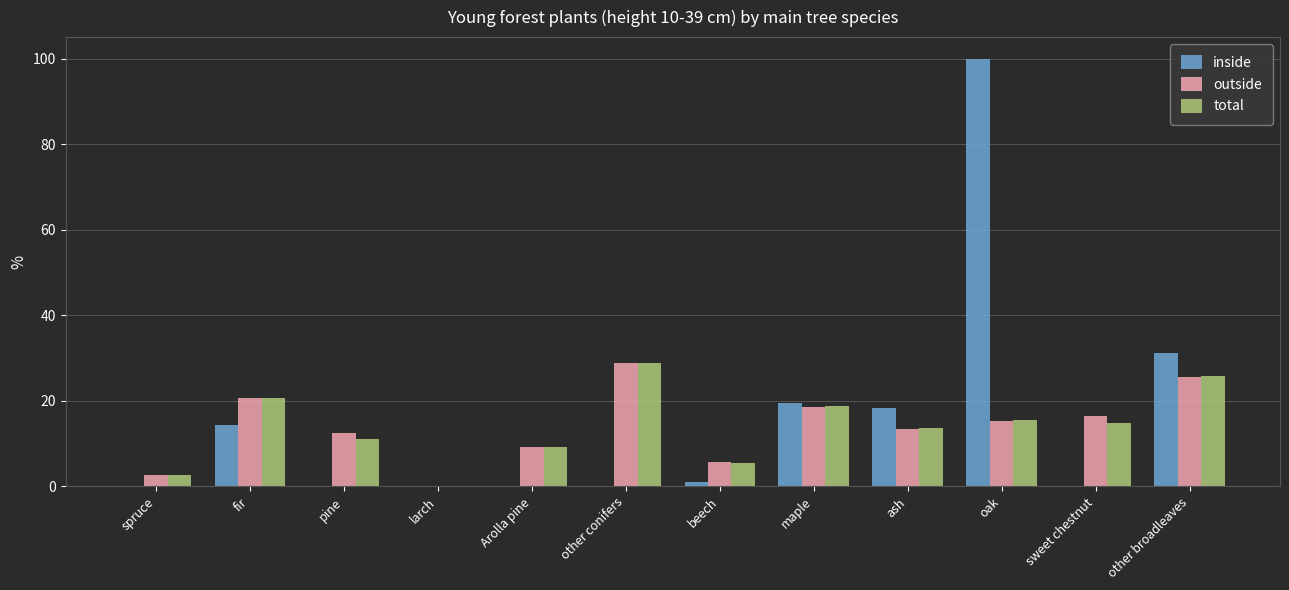

Reading left to right, transcribe all the data shown in this chart.

inside: 0.0	14.4	0.0	0.0	0.0	0.0	1.1	19.6	18.3	100.0	0.0	31.2
outside: 2.7	20.7	12.4	0.0	9.3	28.8	5.8	18.6	13.4	15.3	16.4	25.6
total: 2.6	20.6	11.0	0.0	9.3	28.8	5.5	18.7	13.7	15.5	14.9	25.8